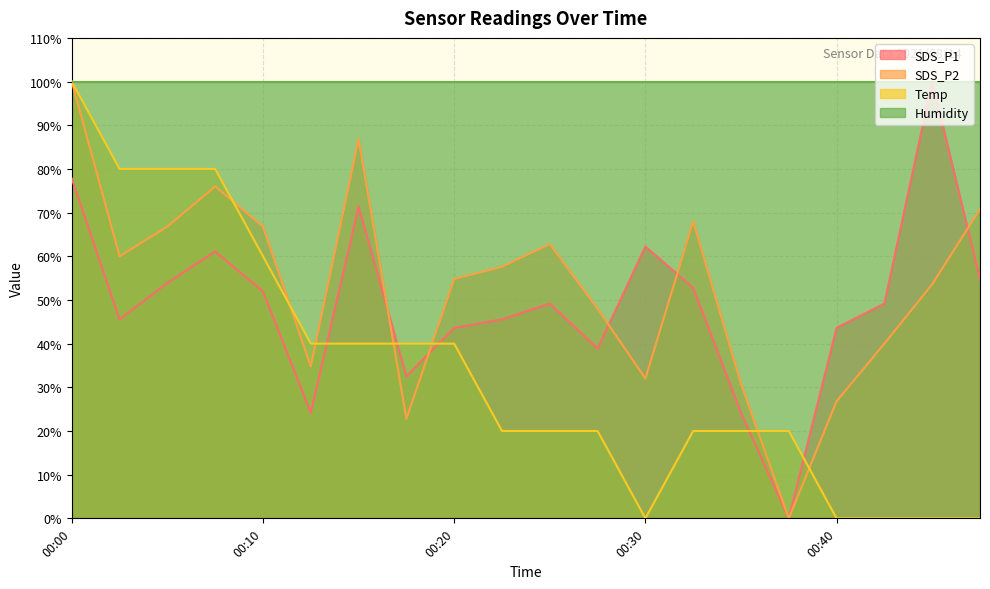

Which series has the largest total across all categories?

Humidity